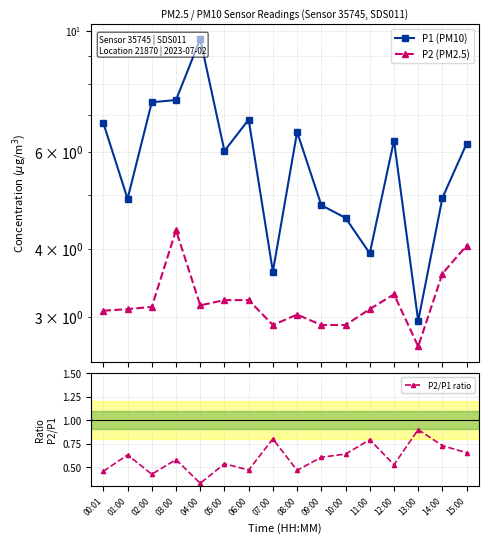

Reading left to right, list all the values displayed in this chart.

P1 (PM10): 00:01=6.8	01:00=4.9	02:00=7.4	03:00=7.5	04:00=9.7	05:00=6.0	06:00=6.9	07:00=3.6	08:00=6.5	09:00=4.8	10:00=4.5	11:00=3.9	12:00=6.3	13:00=3.0	14:00=5.0	15:00=6.2
P2 (PM2.5): 00:01=3.1	01:00=3.1	02:00=3.1	03:00=4.3	04:00=3.1	05:00=3.2	06:00=3.2	07:00=2.9	08:00=3.0	09:00=2.9	10:00=2.9	11:00=3.1	12:00=3.3	13:00=2.6	14:00=3.6	15:00=4.0
P2/P1 ratio: 00:01=0.5	01:00=0.6	02:00=0.4	03:00=0.6	04:00=0.3	05:00=0.5	06:00=0.5	07:00=0.8	08:00=0.5	09:00=0.6	10:00=0.6	11:00=0.8	12:00=0.5	13:00=0.9	14:00=0.7	15:00=0.7